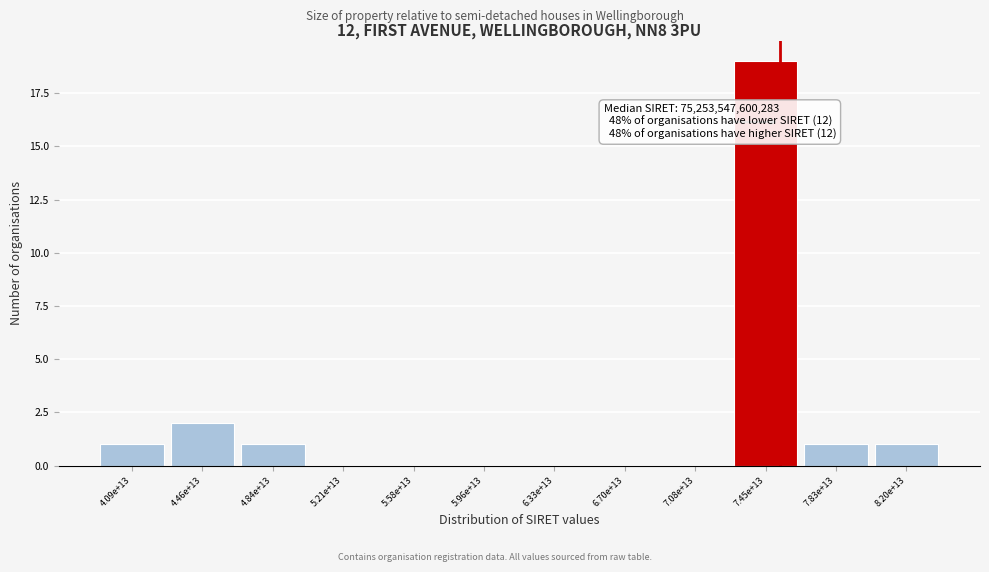

Reading left to right, extract all data points from this chart.

4.09e+13=1	4.46e+13=2	4.84e+13=1	5.21e+13=0	5.58e+13=0	5.96e+13=0	6.33e+13=0	6.70e+13=0	7.08e+13=0	7.45e+13=19	7.83e+13=1	8.20e+13=1